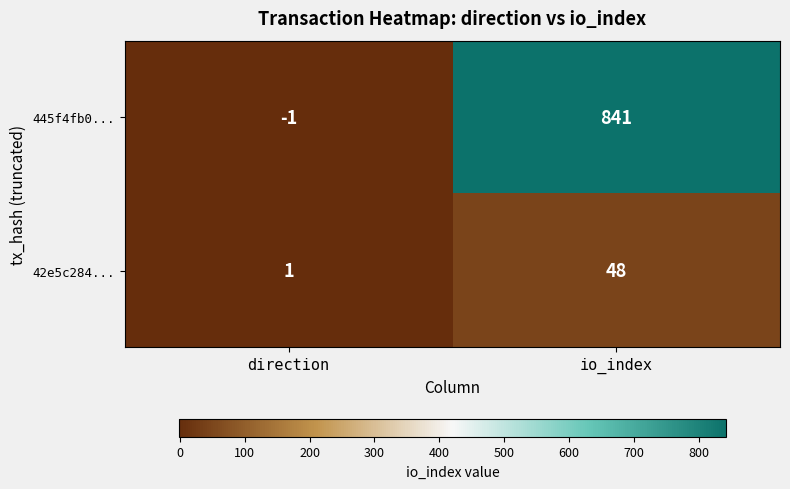

Reading right to left, list all the values displayed in this chart.

445f4fb0...: 841	-1
42e5c284...: 48	1